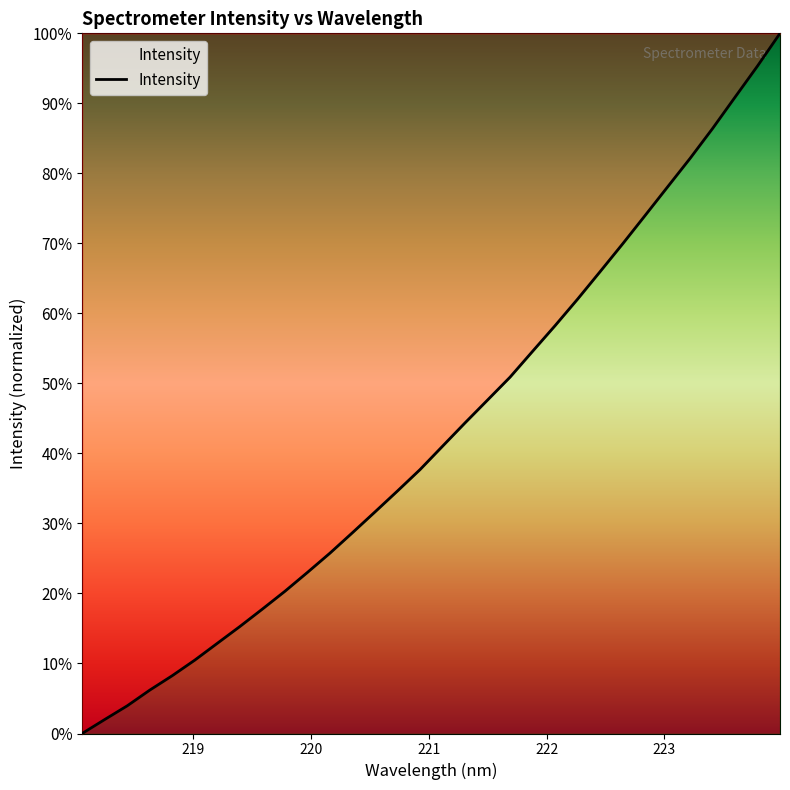

What is the maximum value shown in the chart?

100.0